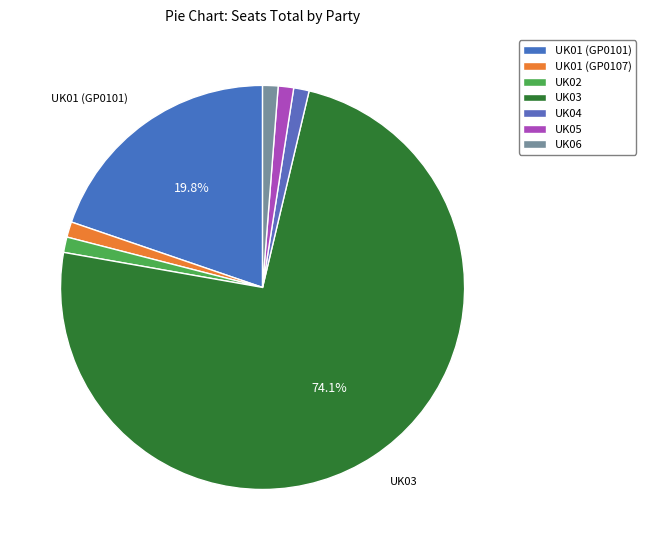

Count the number of slices in the pie.

7